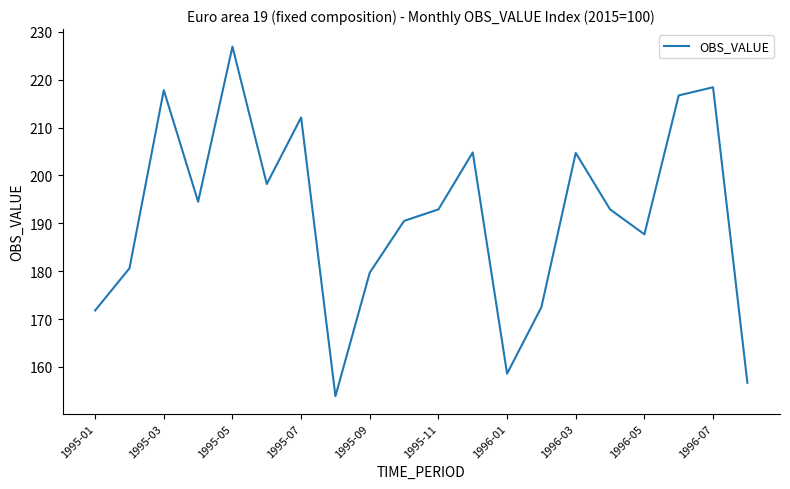

What is the minimum value shown in the chart?

153.9